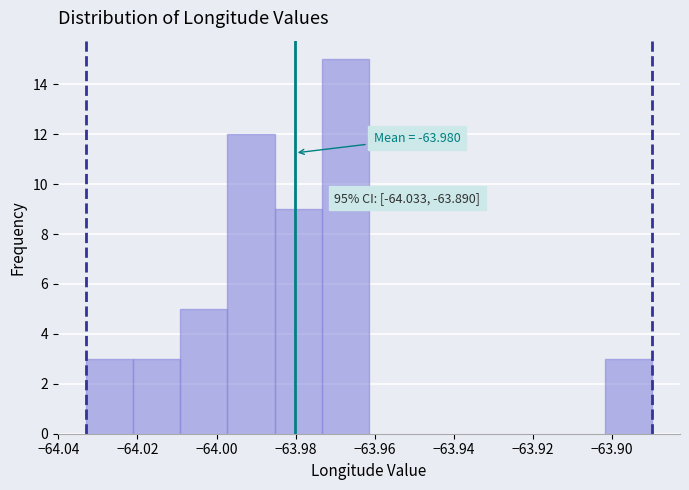

Over which range of the x-axis is the bar tallest?

-63.974 to -63.962